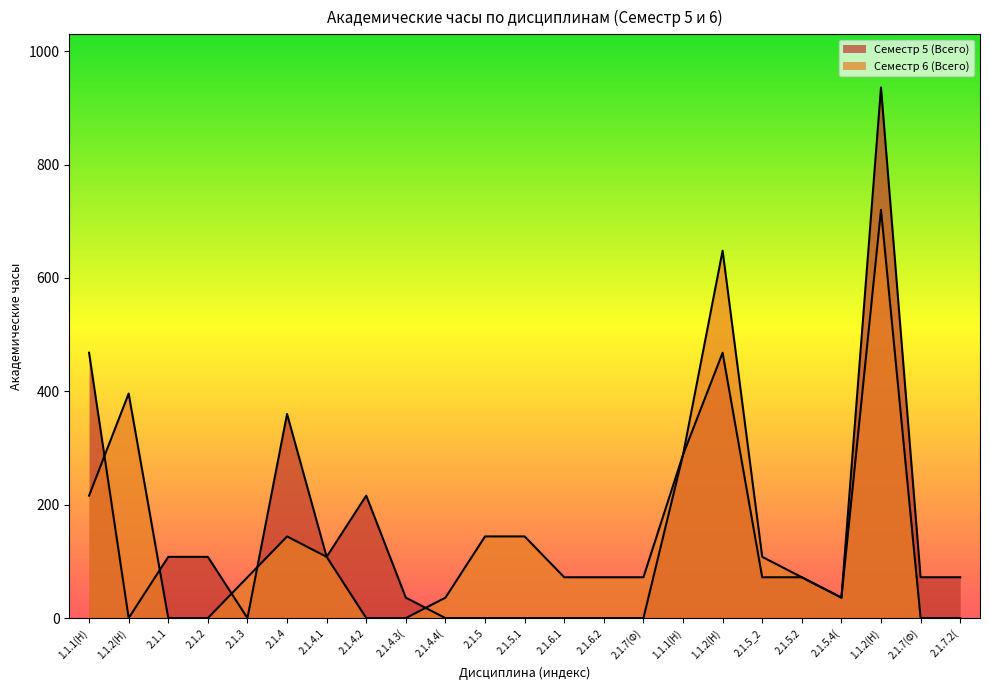

What position from the right is 2.1.3?

19